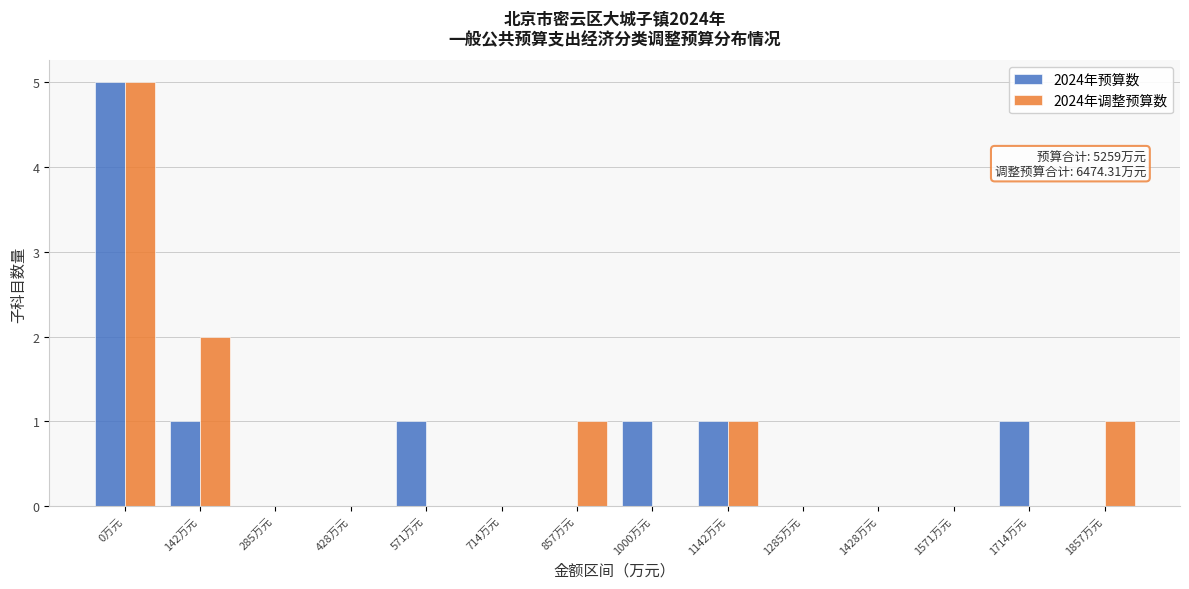

Reading left to right, transcribe all the data shown in this chart.

2024年预算数: 0万元=5	142万元=1	285万元=0	428万元=0	571万元=1	714万元=0	857万元=0	1000万元=1	1142万元=1	1285万元=0	1428万元=0	1571万元=0	1714万元=1	1857万元=0
2024年调整预算数: 0万元=5	142万元=2	285万元=0	428万元=0	571万元=0	714万元=0	857万元=1	1000万元=0	1142万元=1	1285万元=0	1428万元=0	1571万元=0	1714万元=0	1857万元=1